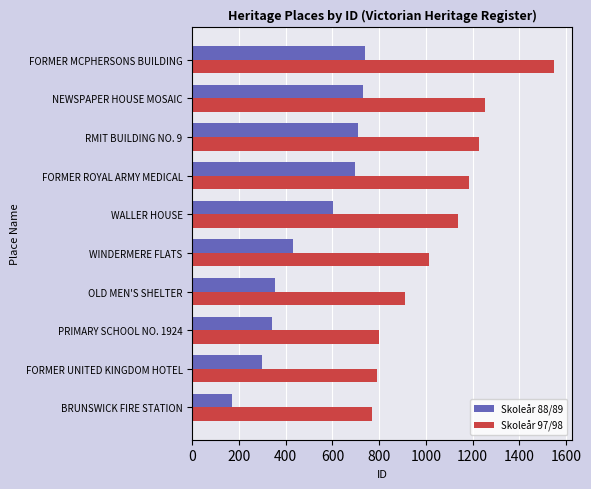

True or false: Skoleår 88/89 has a value of 602 at WALLER HOUSE.

True